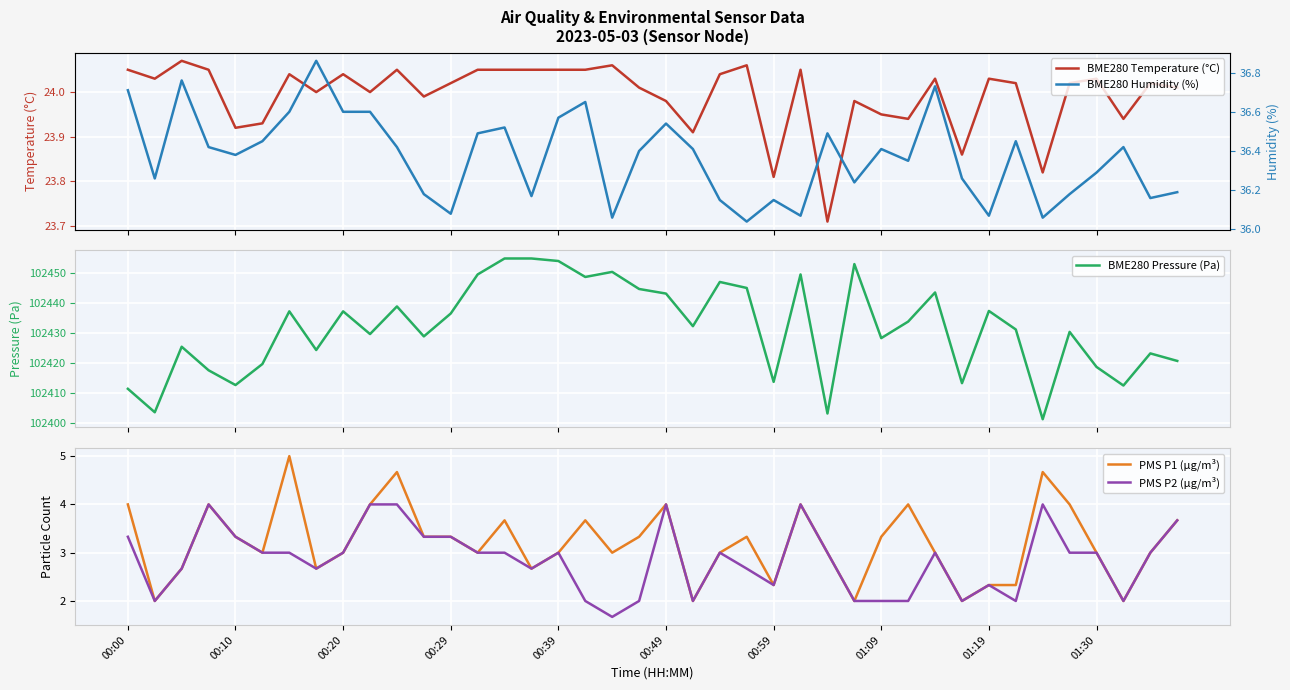

True or false: PMS P2 (µg/m³) has a value of 5.3 at 00:10.

False